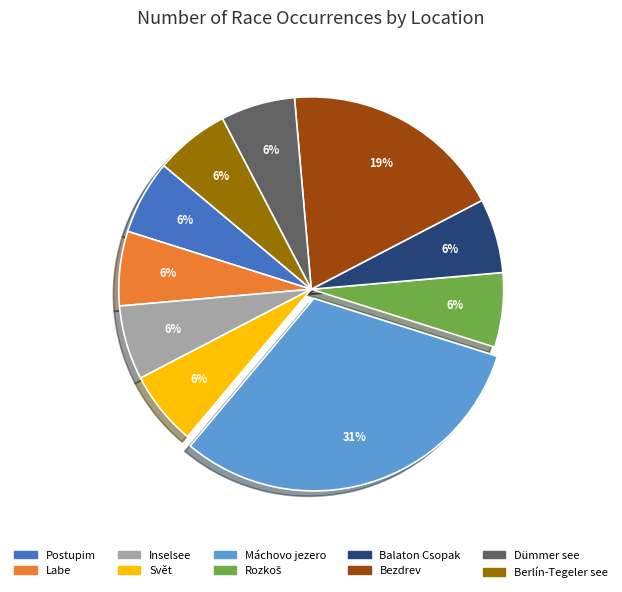

To the nearest percent, what is the average slice percentage?

10%